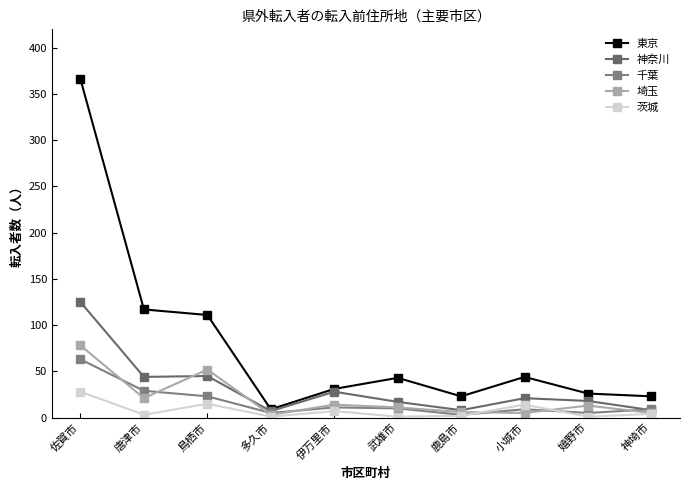

What is the label of the 8th point from the left?

小城市